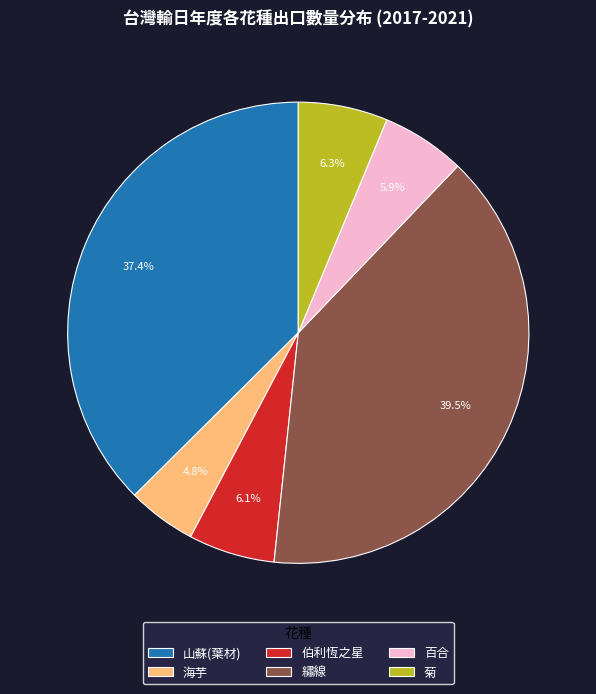

How many slices are in this pie chart?

6